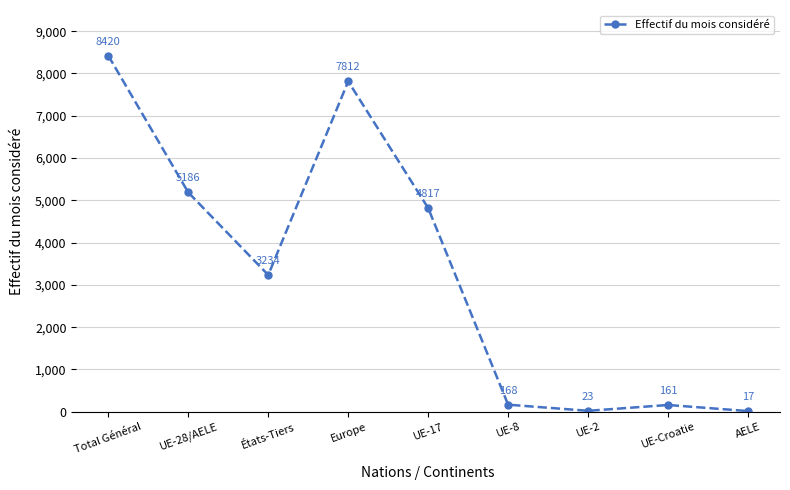

List the labels in order of value, largest first.

Total Général, Europe, UE-28/AELE, UE-17, États-Tiers, UE-8, UE-Croatie, UE-2, AELE